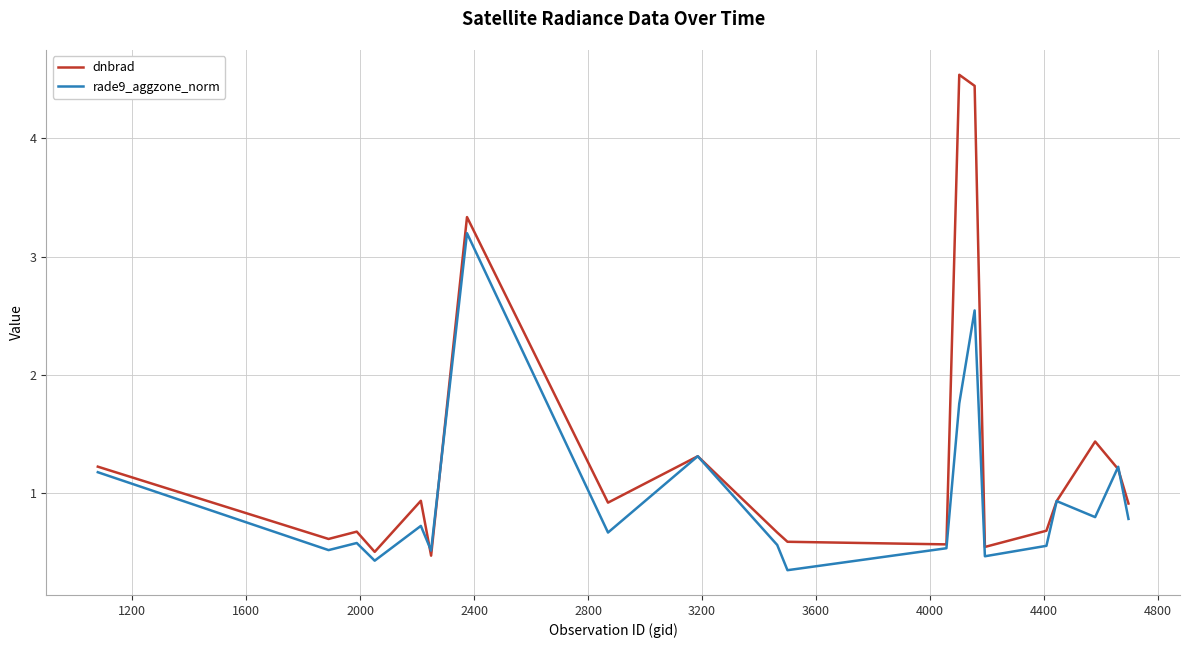

How many lines are shown in the chart?

2